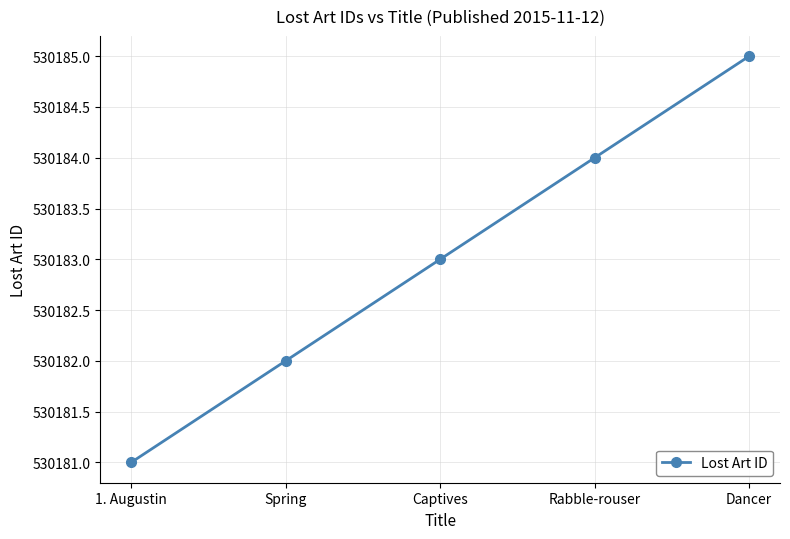

What is the value of the 2nd point from the left?

530182